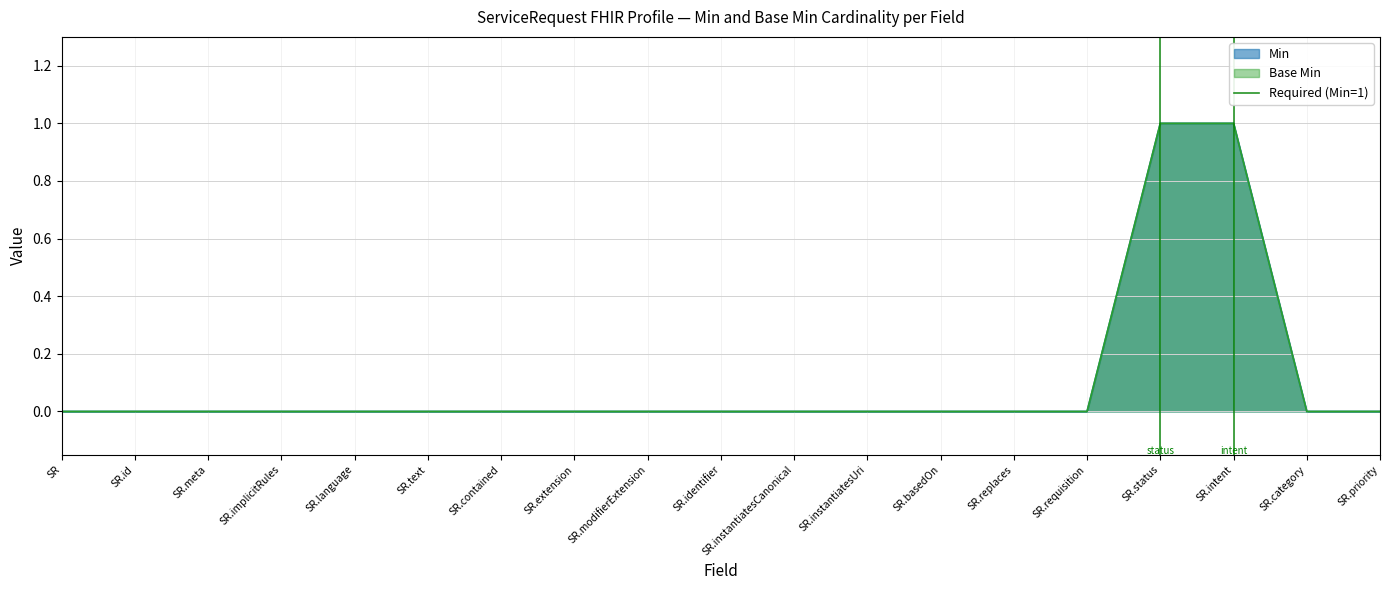

Does the chart display data point markers on the line(s)?

No